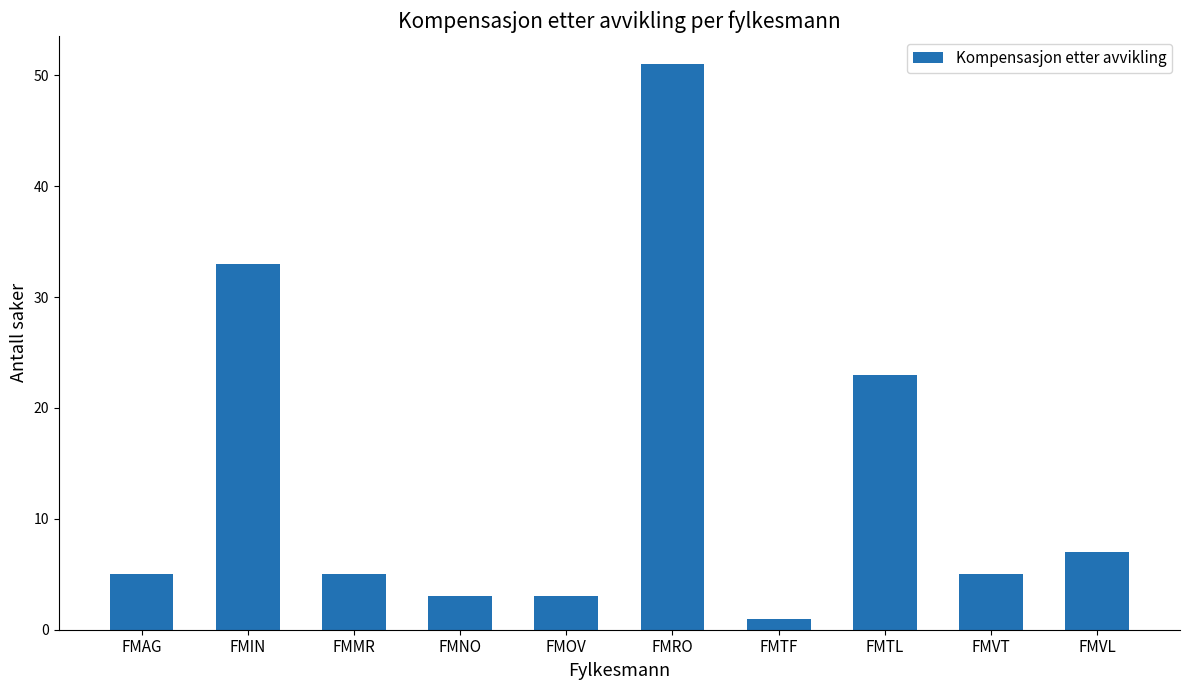

Read the value at FMTL.

23